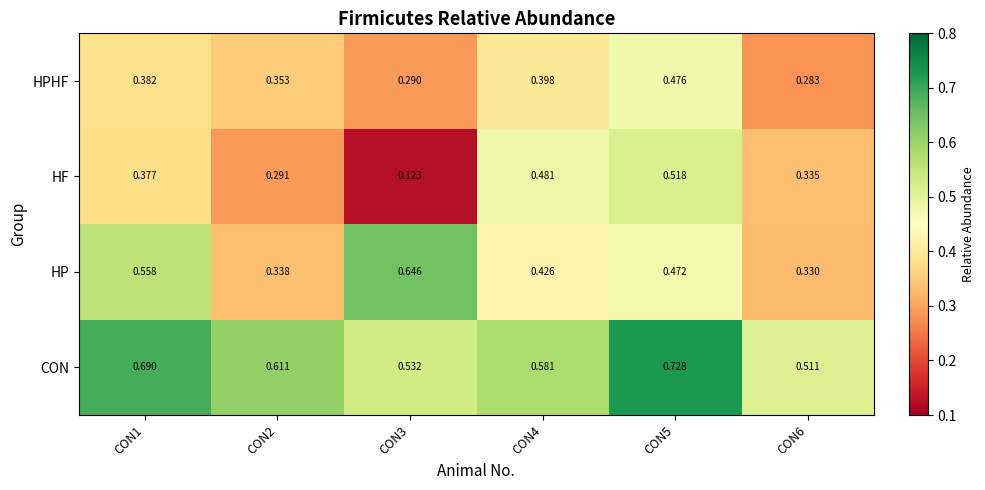

Which series has the largest total across all categories?

CON